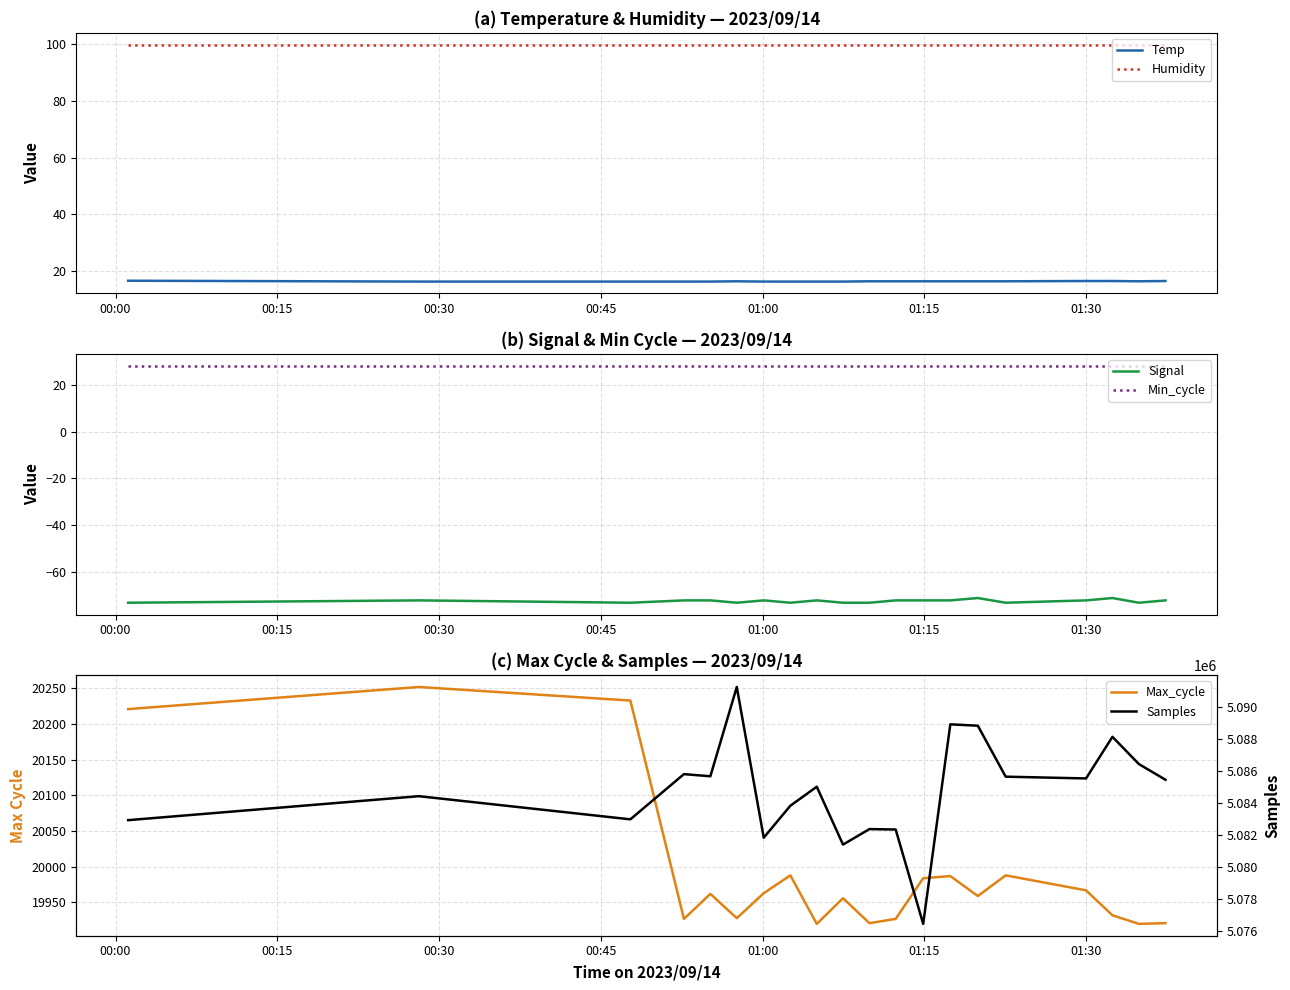

What is the lowest value of the Temp series?

16.2